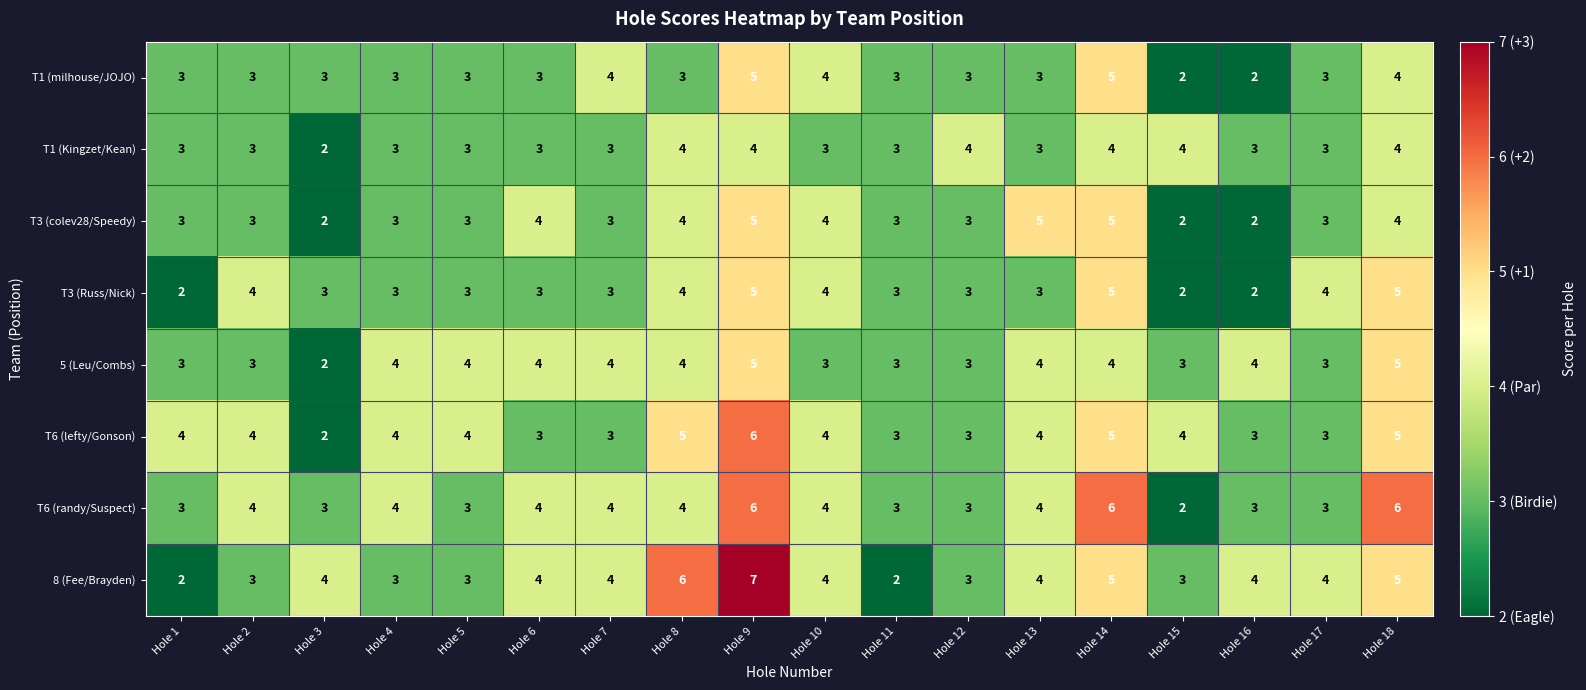

What is the sum of the T1 (milhouse/JOJO) values at Hole 4 and Hole 18?

7